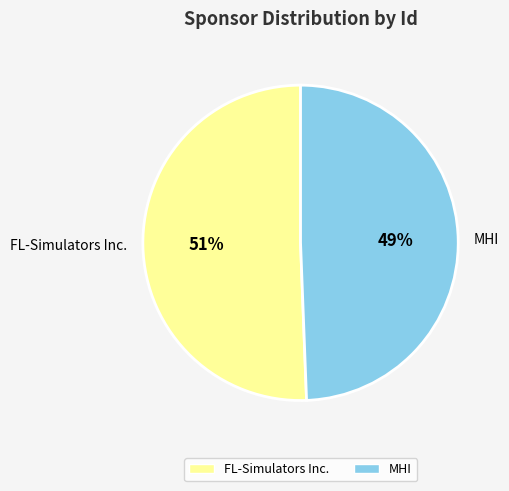

Is there a majority slice in this chart?

Yes